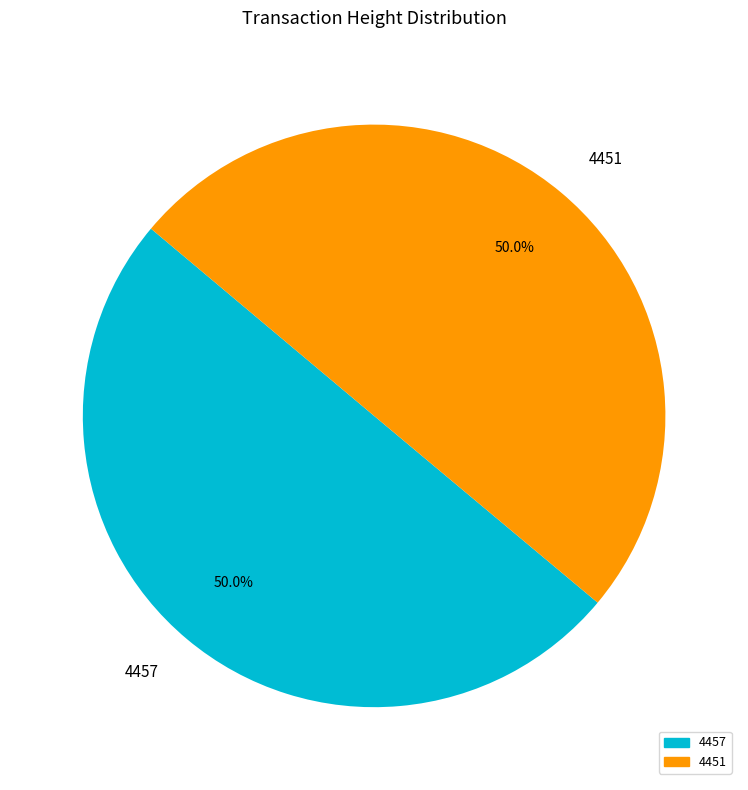

What is the ratio of the value at 4457 to the value at 4451?

1.0